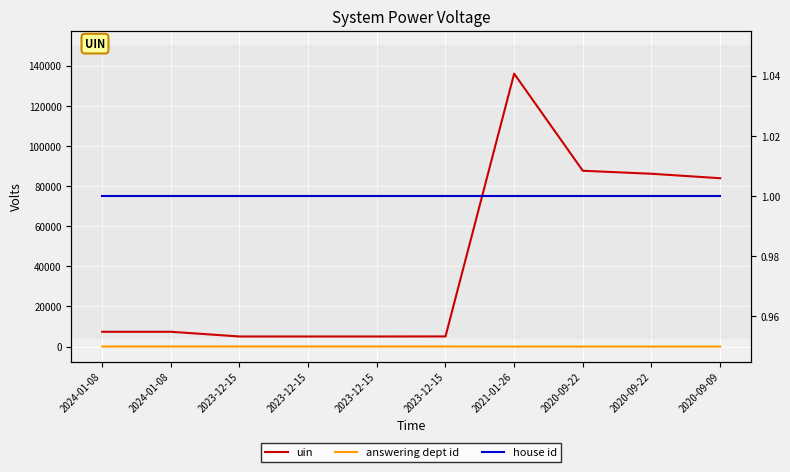

At 2024-01-08, list the series in order from smallest to largest.

house id, answering dept id, uin